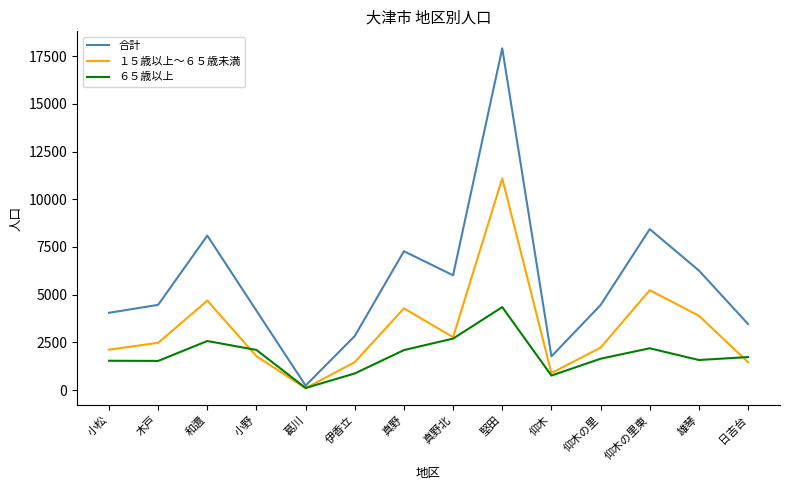

How many lines are shown in the chart?

3